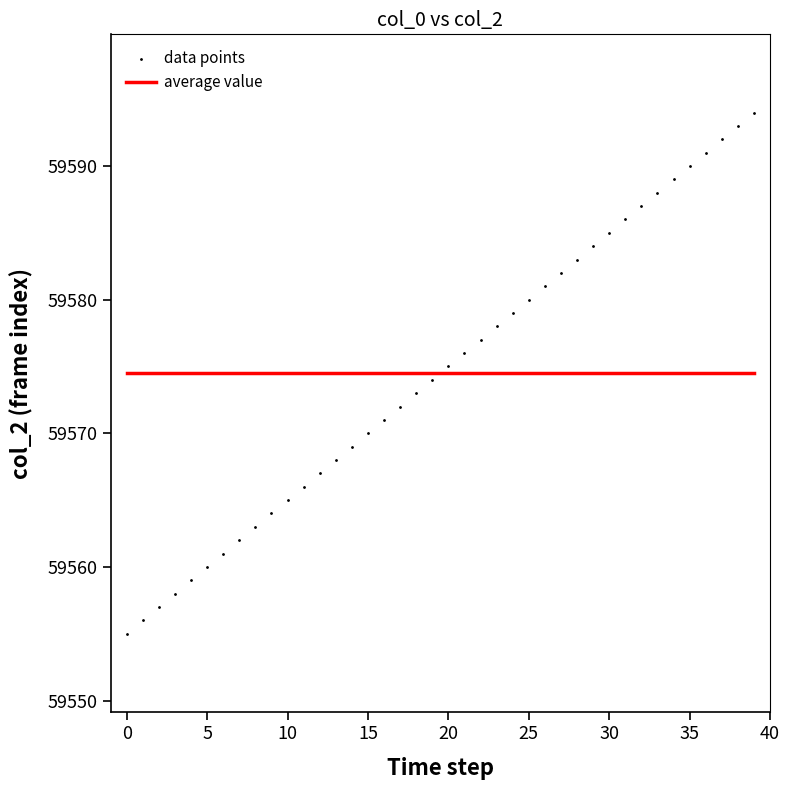

What is the range of Y values (max minus min)?

39